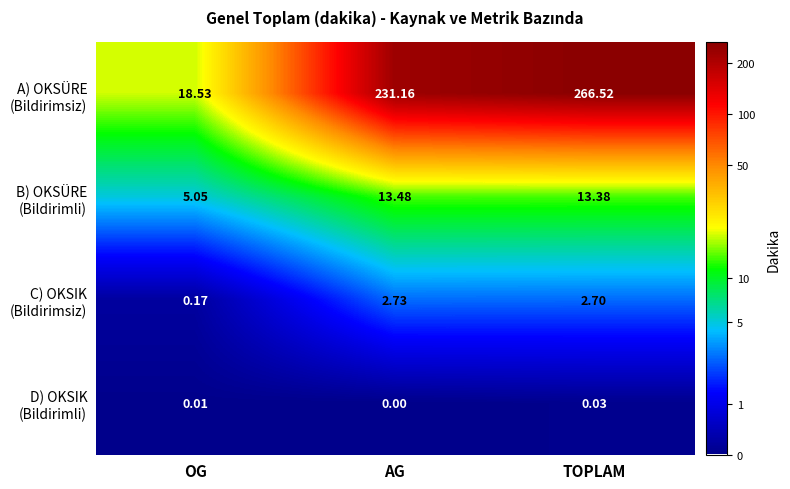

Which label corresponds to the smallest value in the chart?

AG